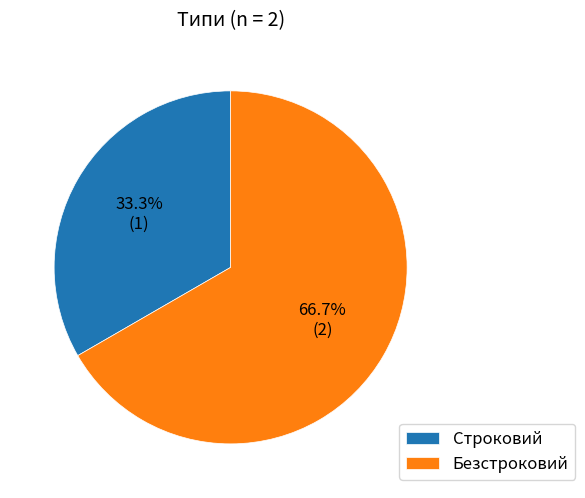

To the nearest percent, what is the combined percentage of Безстроковий and Строковий?

100%